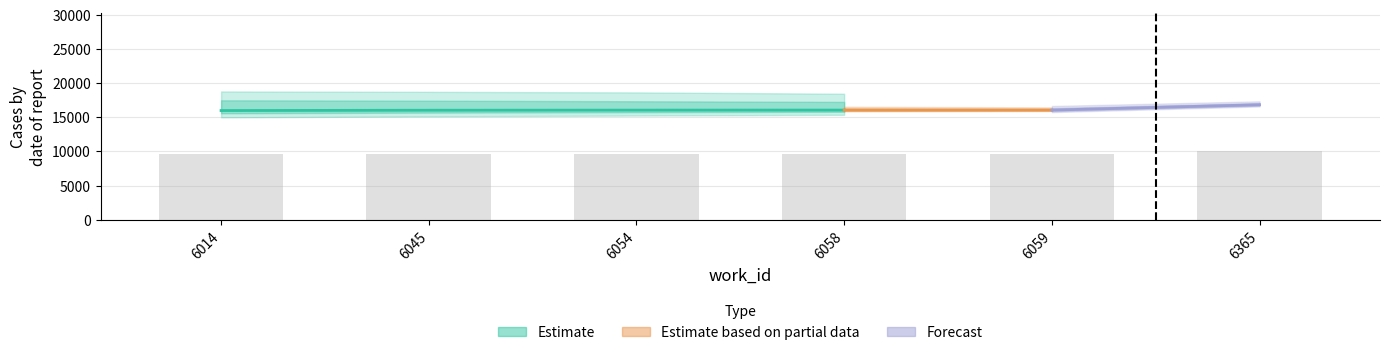

What is the sum of the values at 6045 and 6059?

19250.4